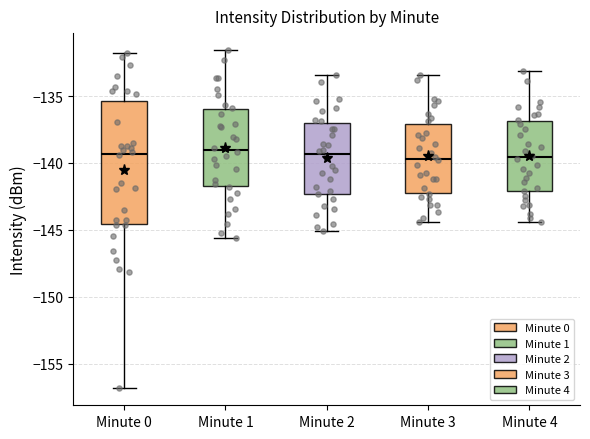

Comparing the boxes themselves (not the whiskers), which one is the tallest?

Minute 0